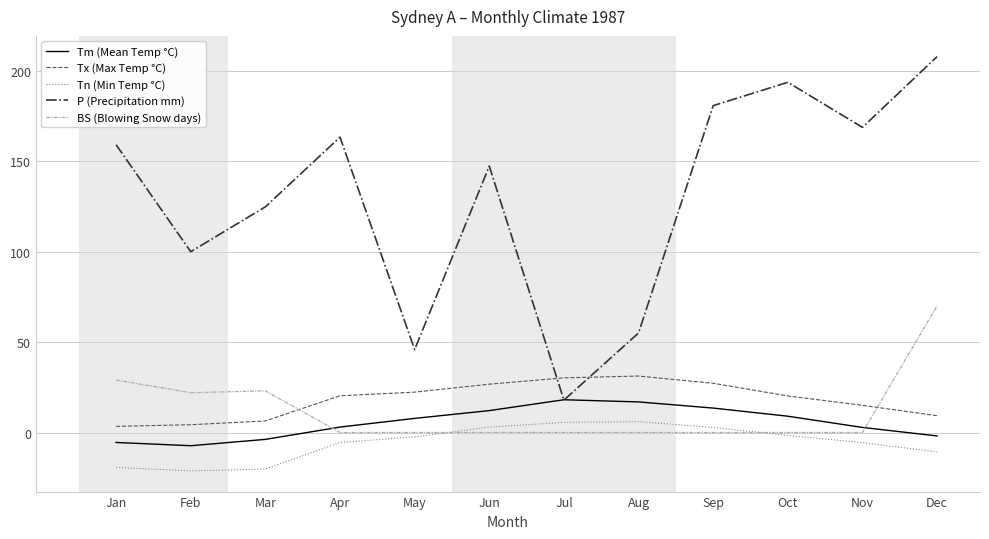

Where is BS (Blowing Snow days) nearest to the value 35?

Jan